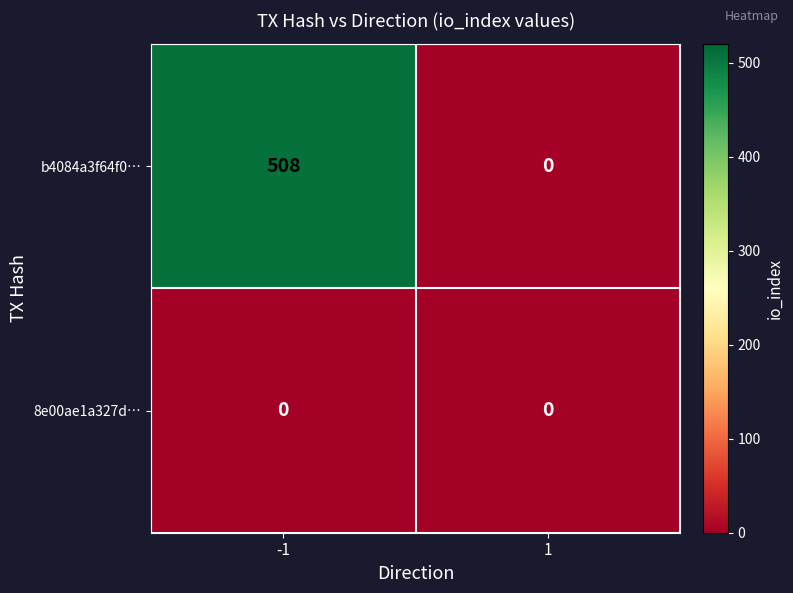

At which category does the chart reach its peak across all series?

-1